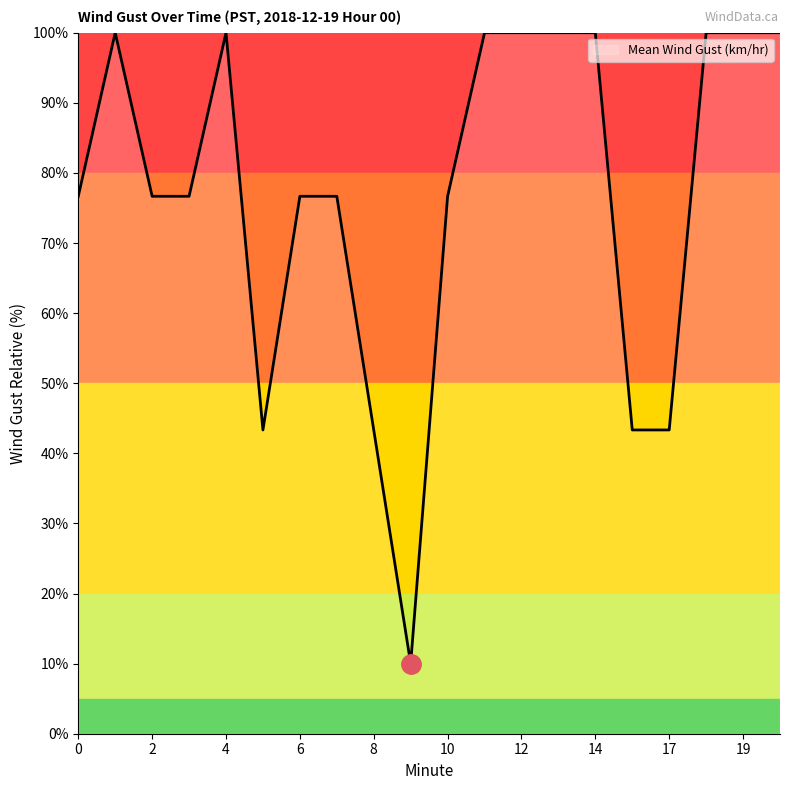

What is the greatest value displayed?

100.0